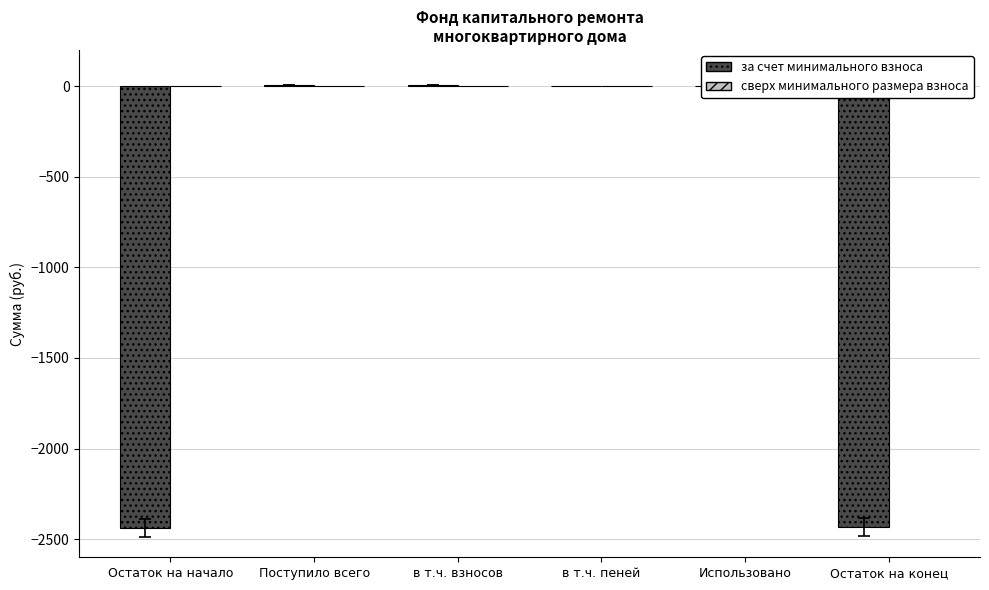

Is it true that the value at Остаток на начало is -4303.0?

False